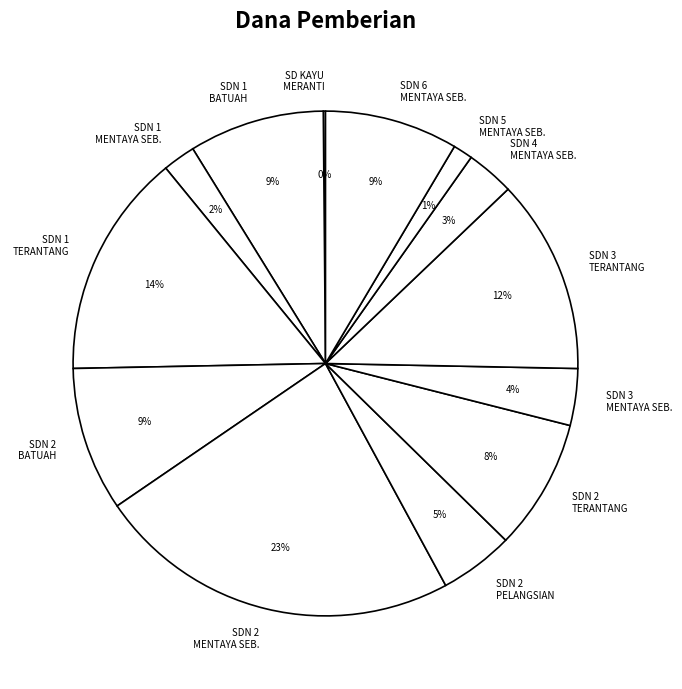

Count the number of slices in the pie.

13